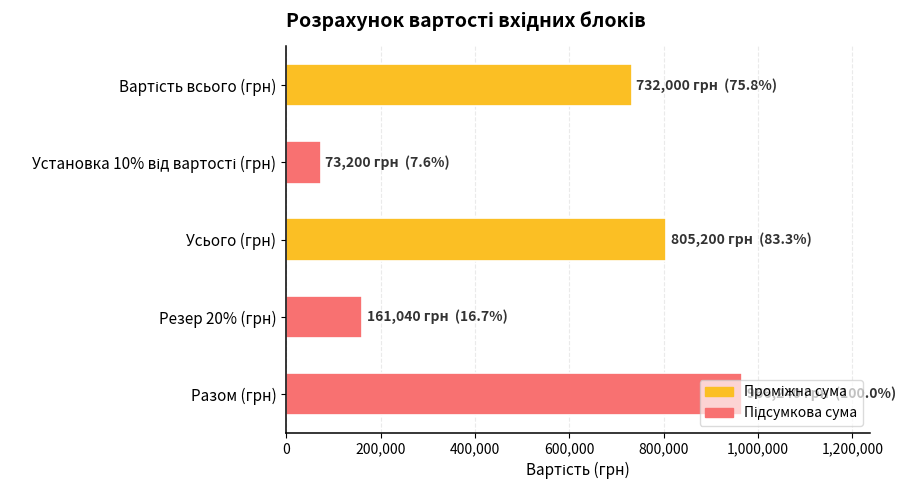

What is the difference between the maximum and second lowest values?

805200